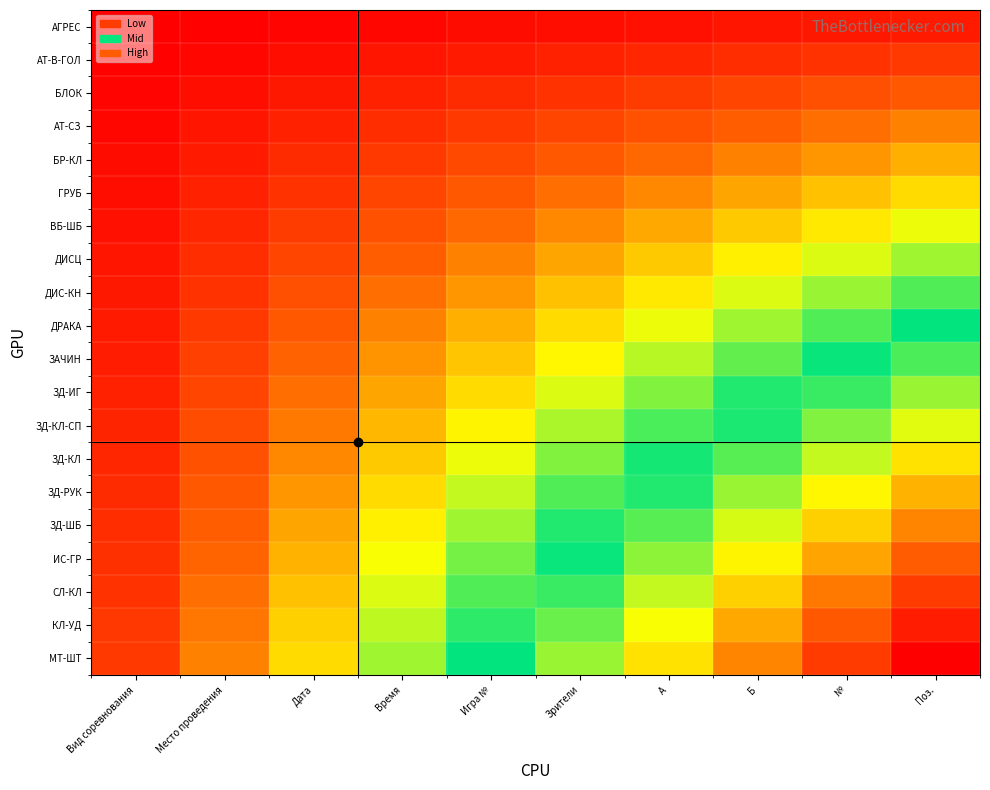

At how many categories does at least one series exceed 0?

10